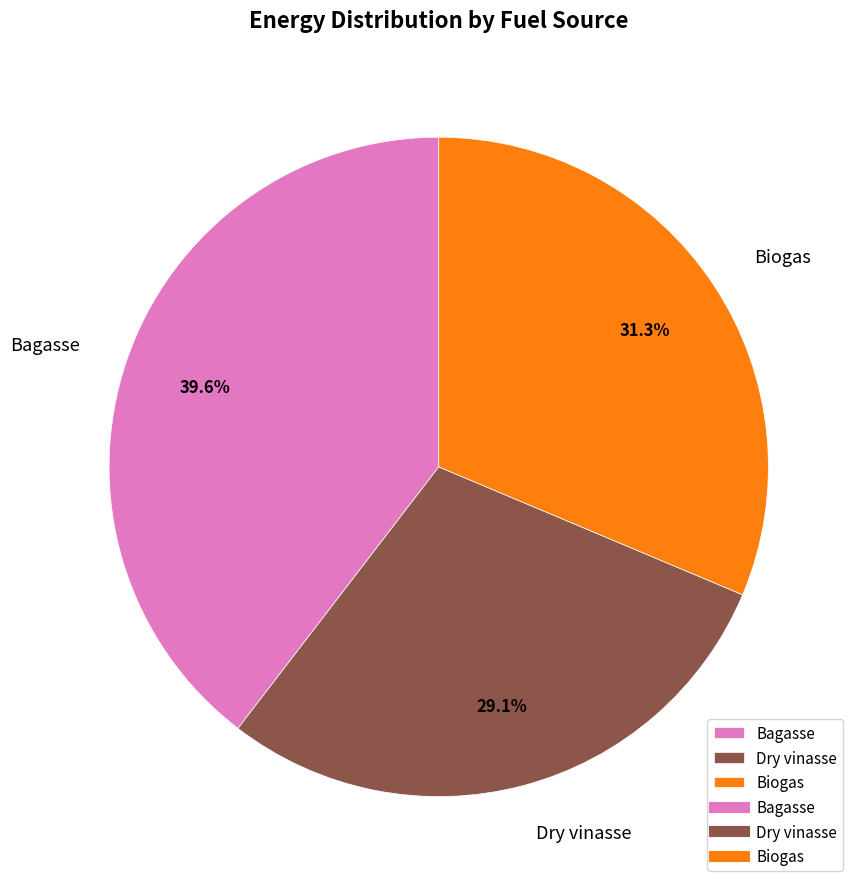

True or false: Dry vinasse accounts for 24% of the total.

False